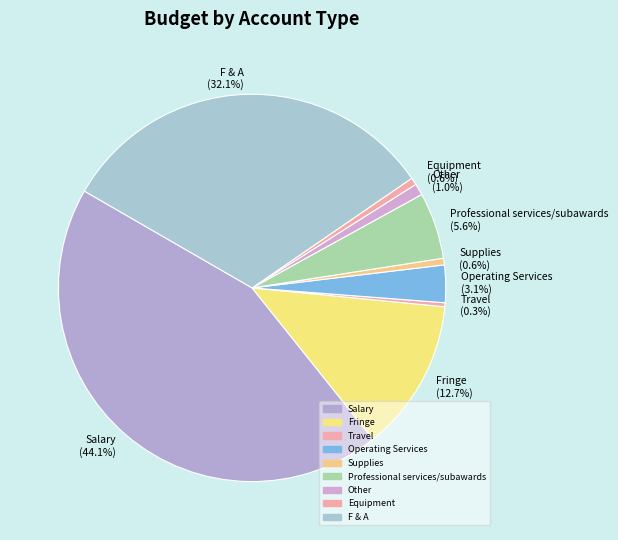

To the nearest percent, what is the difference between the Other and Salary slice percentages?

43%